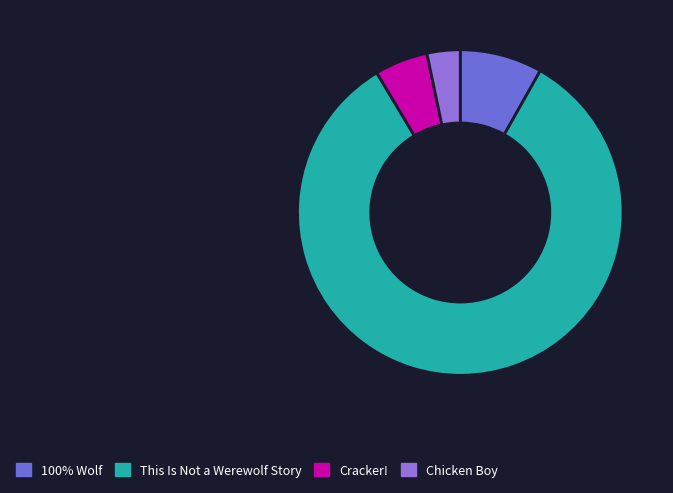

Does This Is Not a Werewolf Story account for over 50% of the chart?

Yes